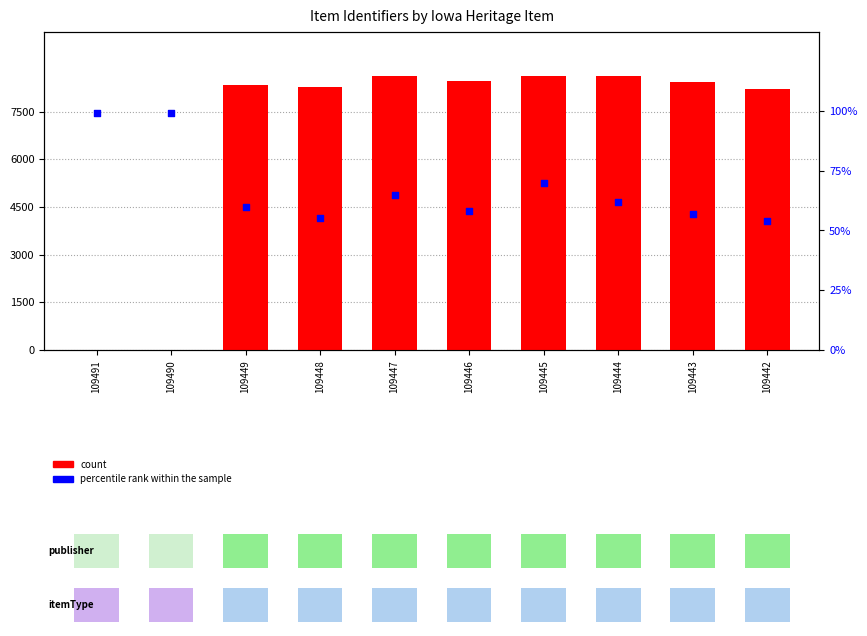

Is the value of percentile rank within the sample at 109490 greater than the value of count at 109443?

No